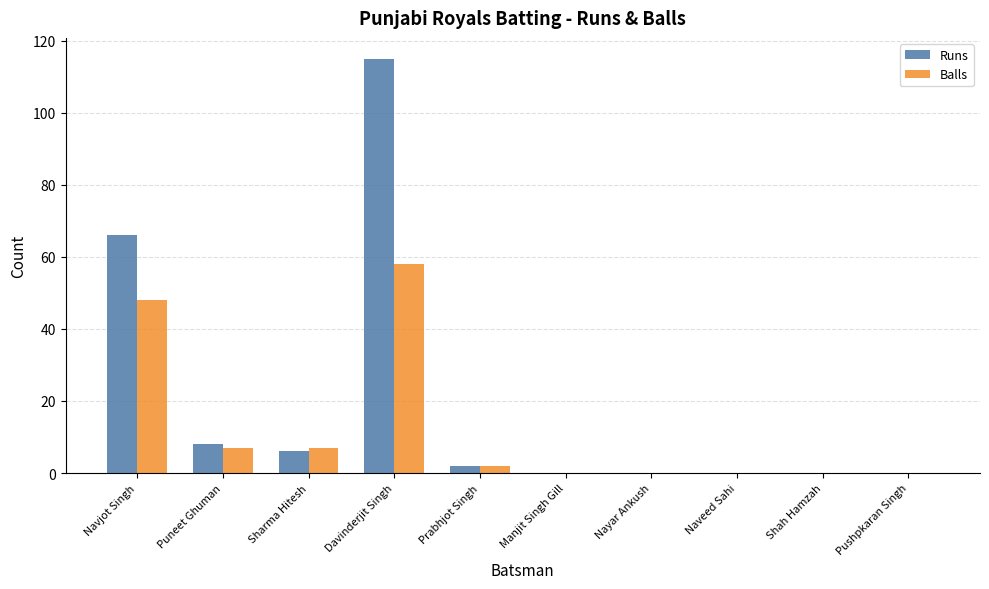

True or false: Balls has a value of 0 at Shah Hamzah.

True